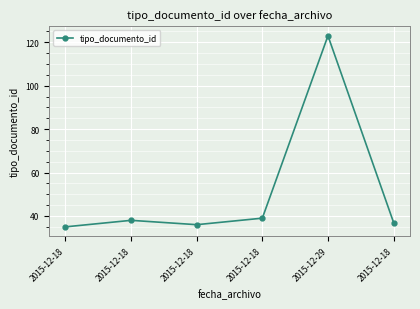

Where is the data nearest to the value 79?

2015-12-18